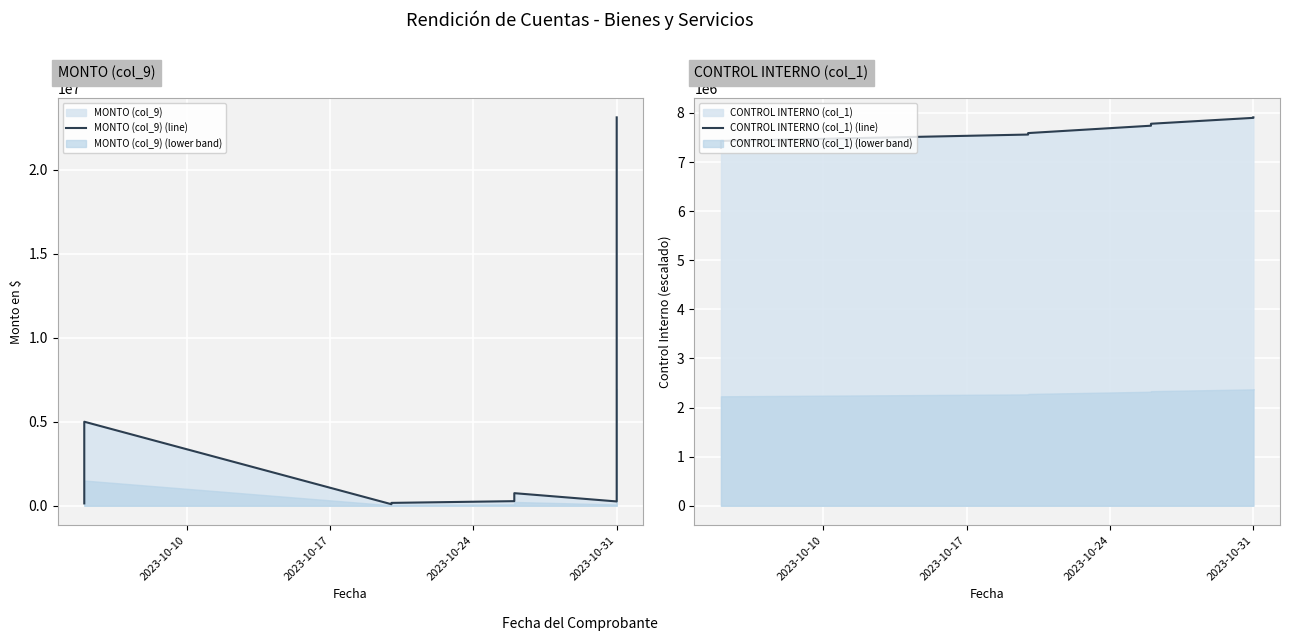

How many lines are shown in the chart?

2